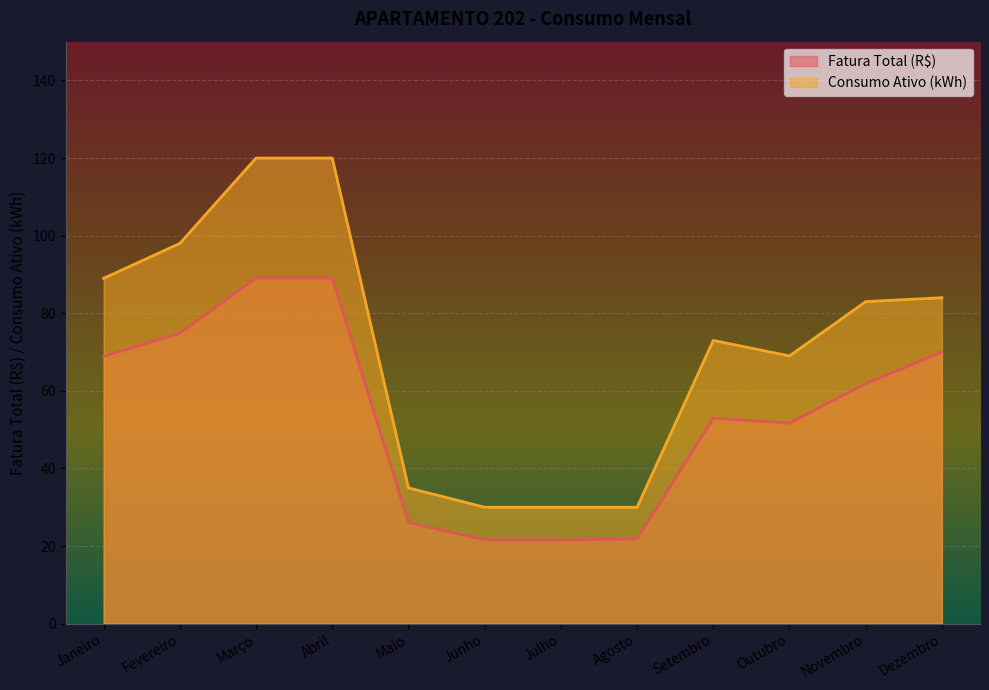

Reading left to right, transcribe all the data shown in this chart.

Fatura Total (R$): Janeiro=68.9	Fevereiro=74.8	Março=89.0	Abril=89.0	Maio=26.1	Junho=21.6	Julho=21.6	Agosto=21.8	Setembro=53.0	Outubro=51.7	Novembro=61.8	Dezembro=70.0
Consumo Ativo (kWh): Janeiro=89.0	Fevereiro=98.0	Março=120.0	Abril=120.0	Maio=35.0	Junho=30.0	Julho=30.0	Agosto=30.0	Setembro=73.0	Outubro=69.0	Novembro=83.0	Dezembro=84.0